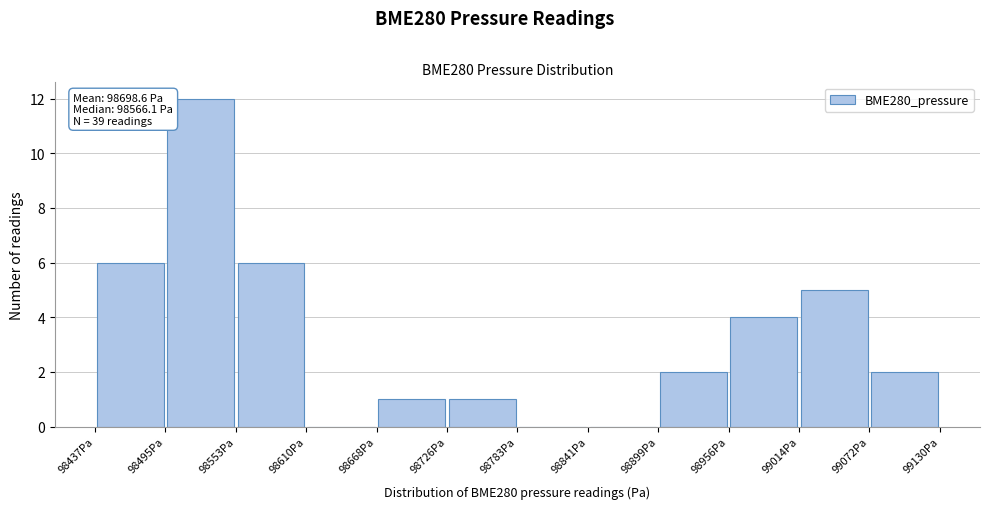

Which range on the x-axis has the tallest bar?

98490 to 98550